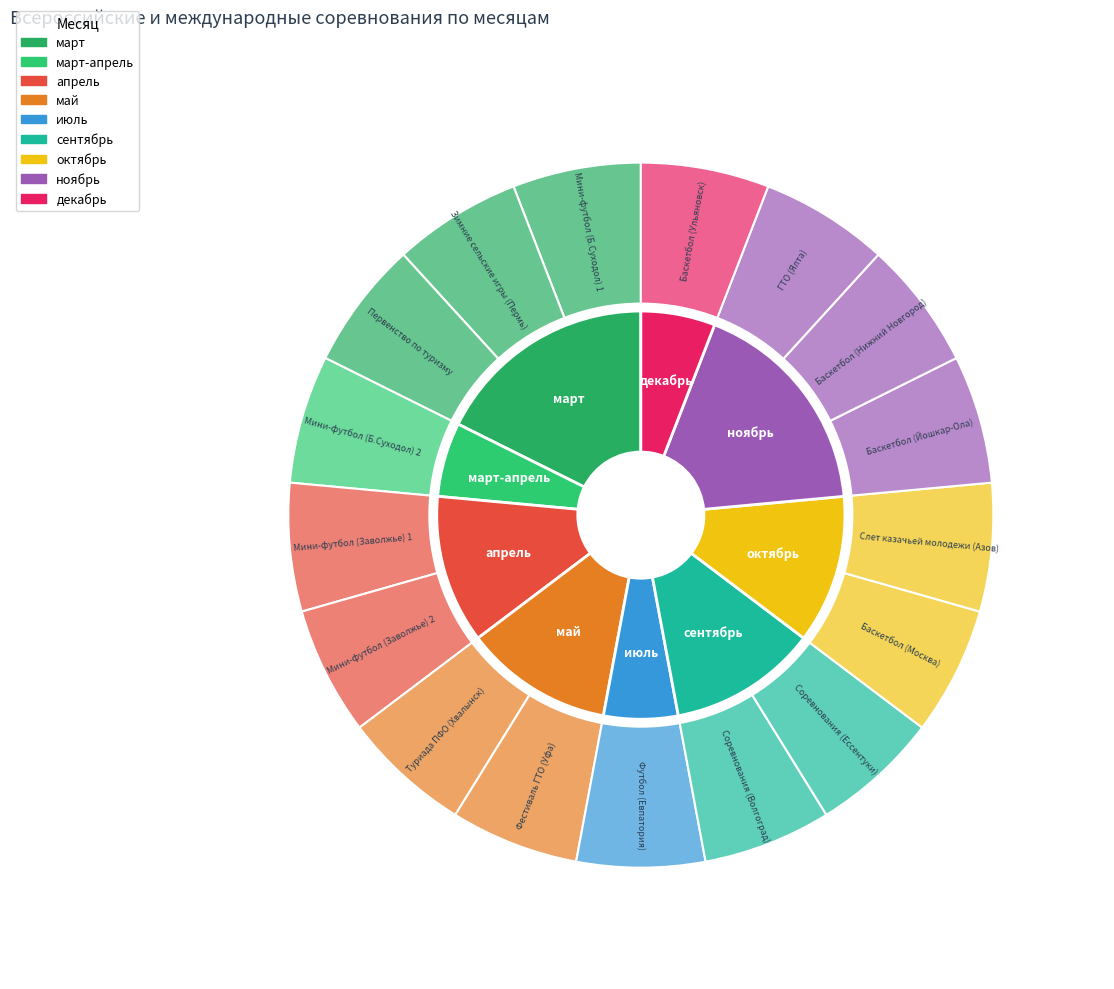

What percentage is the ноябрь slice, to the nearest percent?

18%